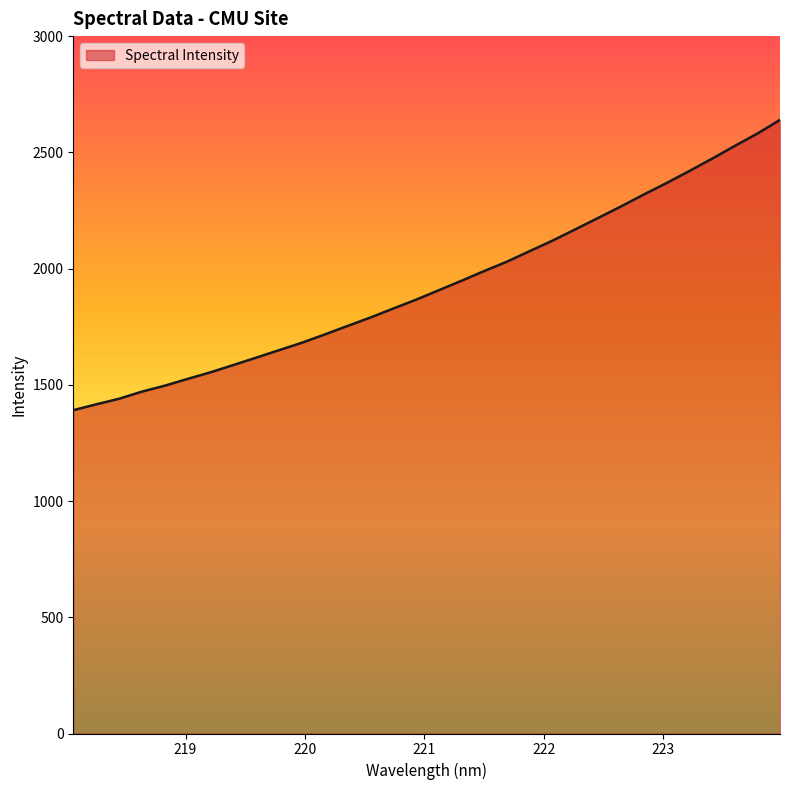

What is the smallest value displayed?

1390.8